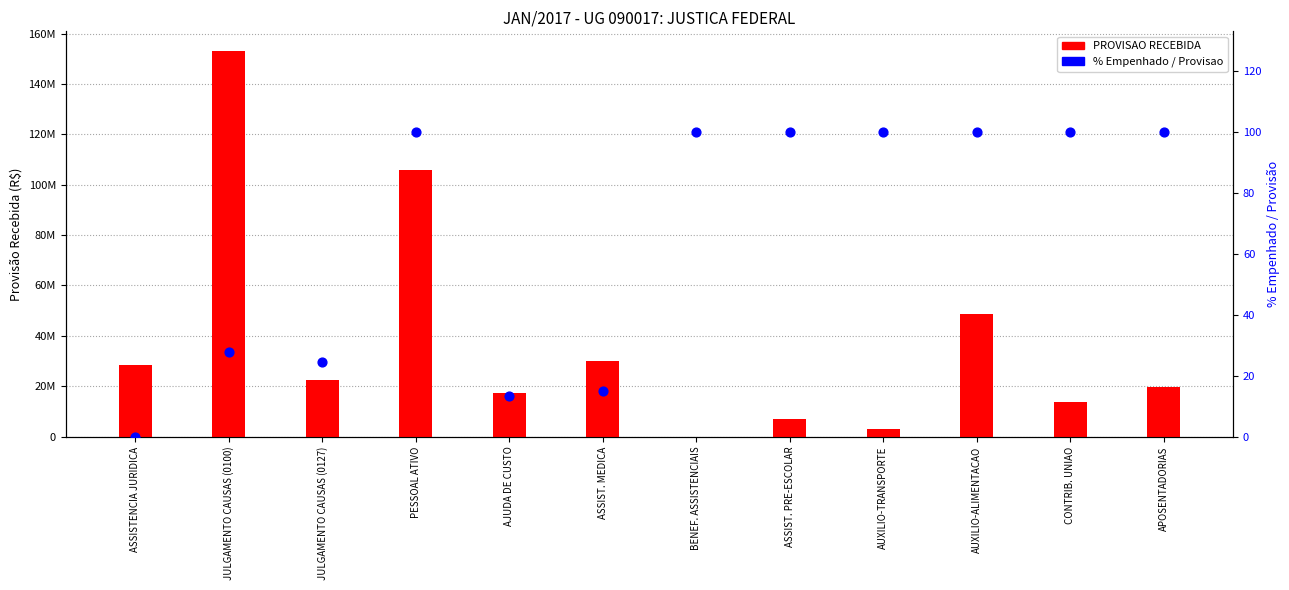

Which series reaches the minimum Y coordinate?

% Empenhado / Provisao